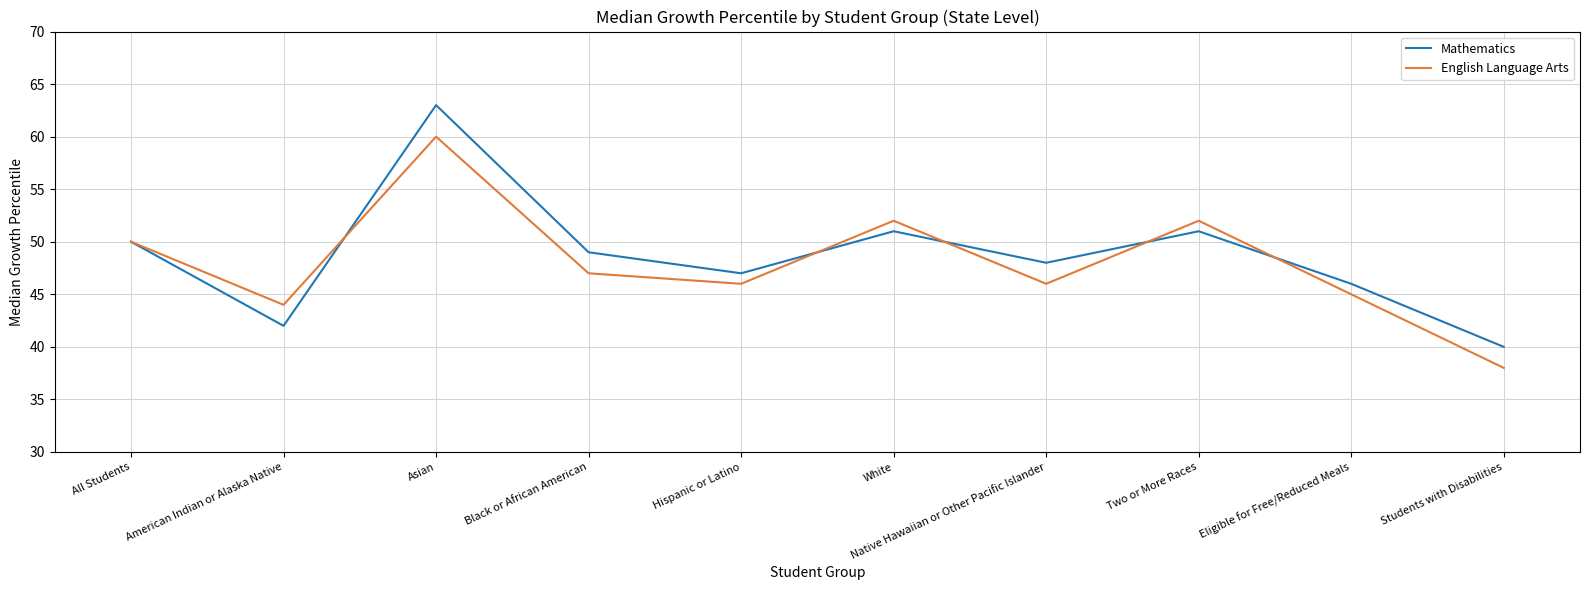

What is the maximum value shown in the chart?

63